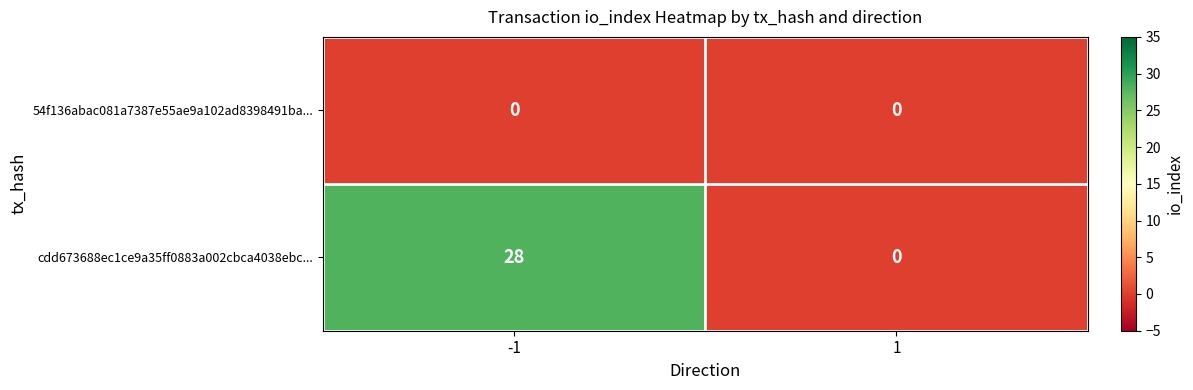

At how many categories does at least one series exceed 24?

1